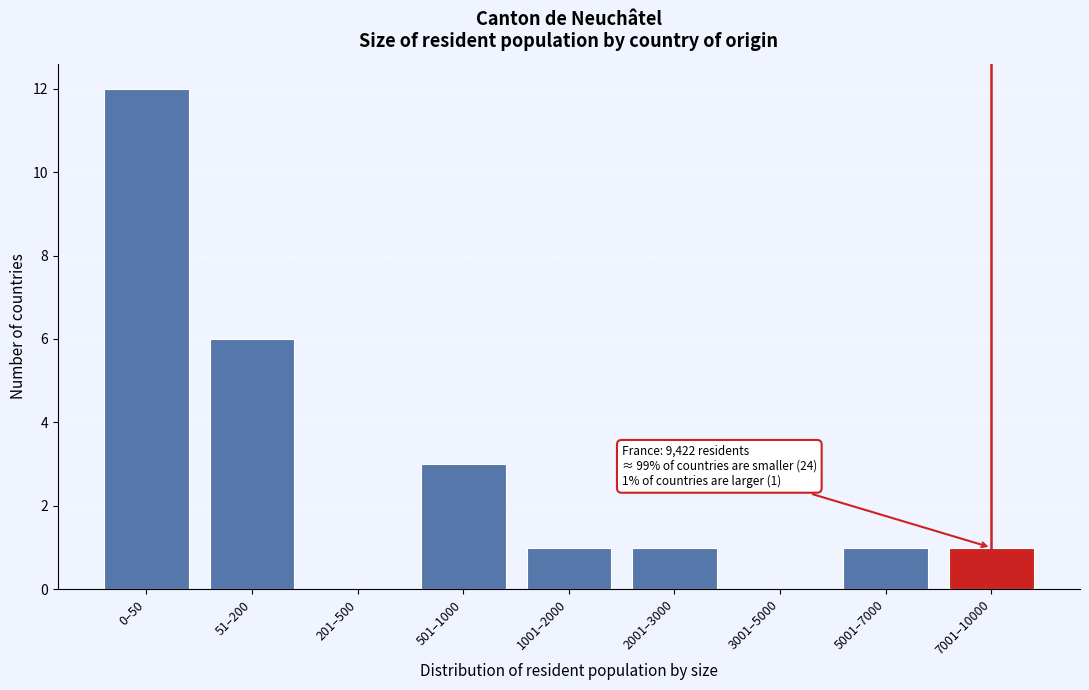

Reading left to right, what are all the values shown in this chart?

0–50=12	51–200=6	201–500=0	501–1000=3	1001–2000=1	2001–3000=1	3001–5000=0	5001–7000=1	7001–10000=1